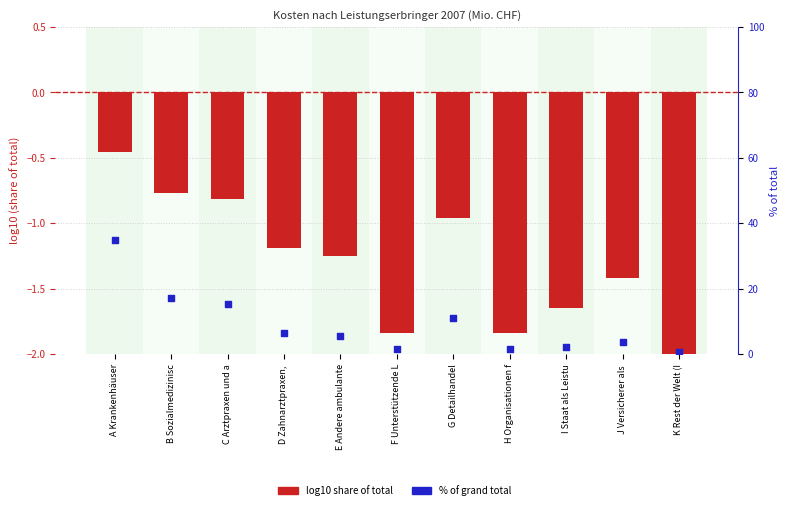

Which series has the largest Y range (max minus min)?

% of total